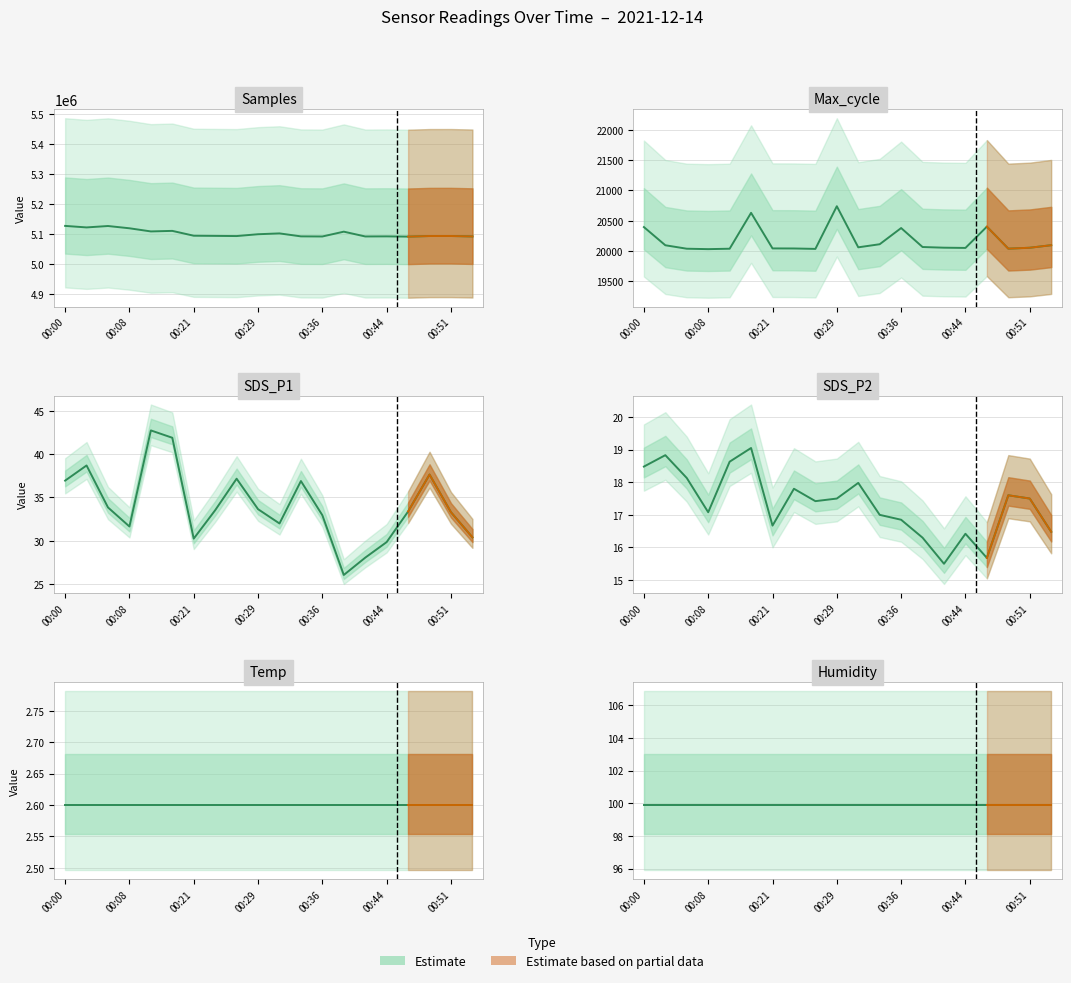

Rank the categories by Max_cycle value from highest to lowest.

00:29, 00:18, 00:46, 00:00, 00:36, 00:34, 00:54, 00:03, 00:39, 00:31, 00:41, 00:51, 00:44, 00:21, 00:24, 00:49, 00:05, 00:16, 00:26, 00:08